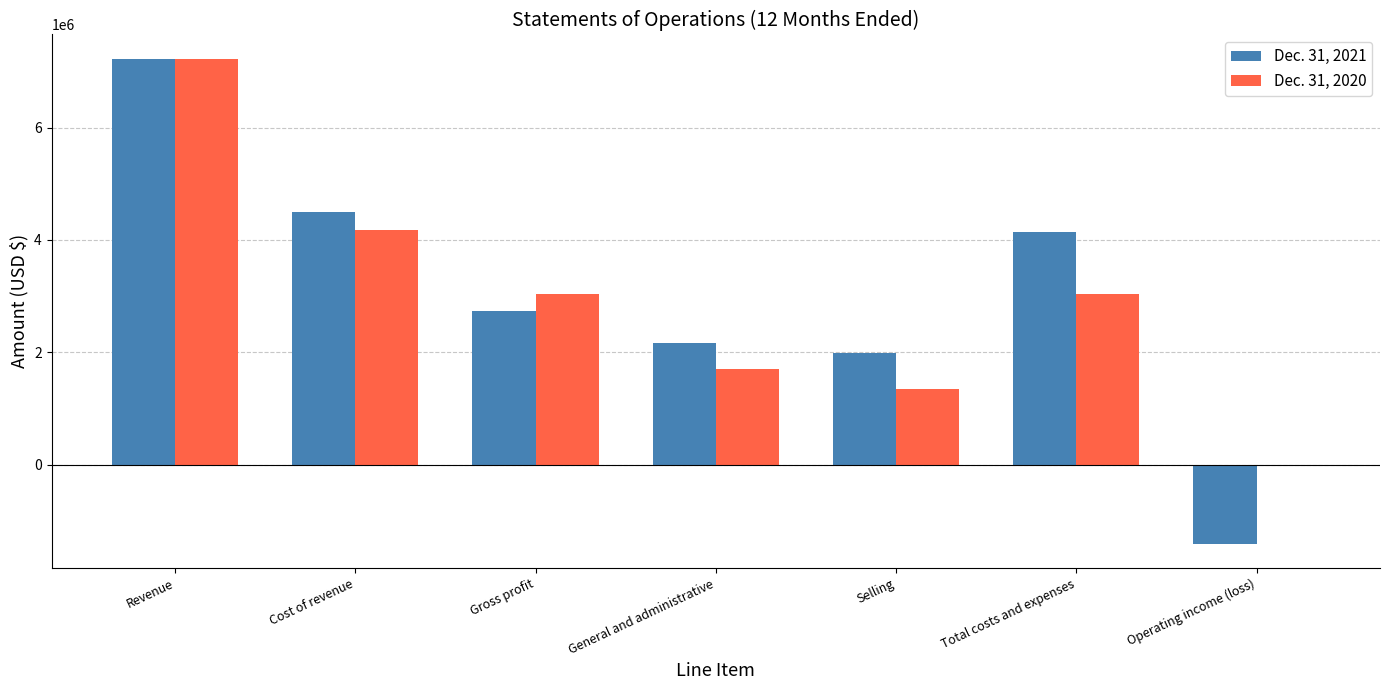

Is the value of Dec. 31, 2021 at Total costs and expenses greater than the value of Dec. 31, 2020 at Revenue?

No